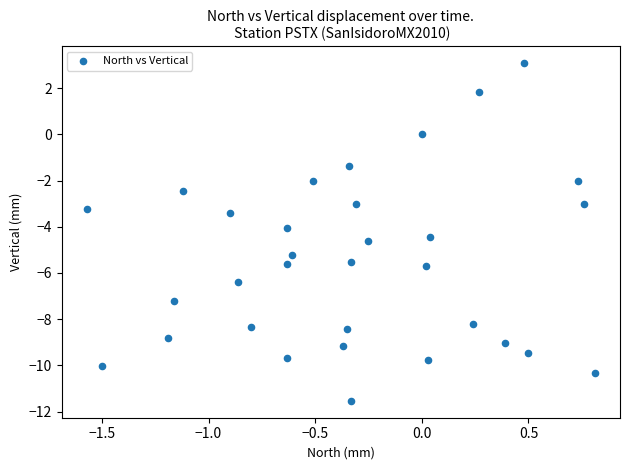

What is the range of Y values (max minus min)?

14.6